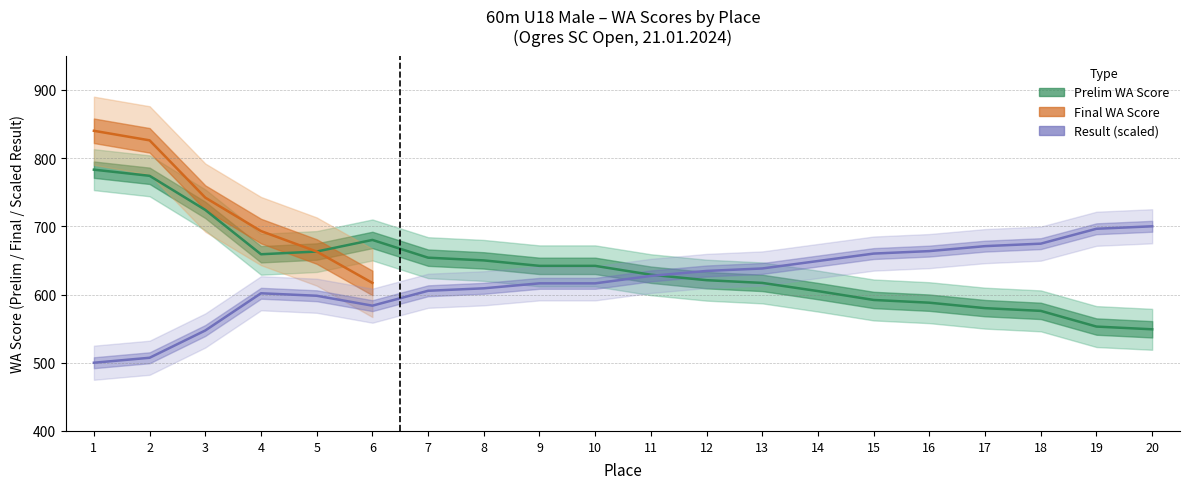

Rank the series at 13 from lowest to highest value.

Prelim WA Score, Prelim Result